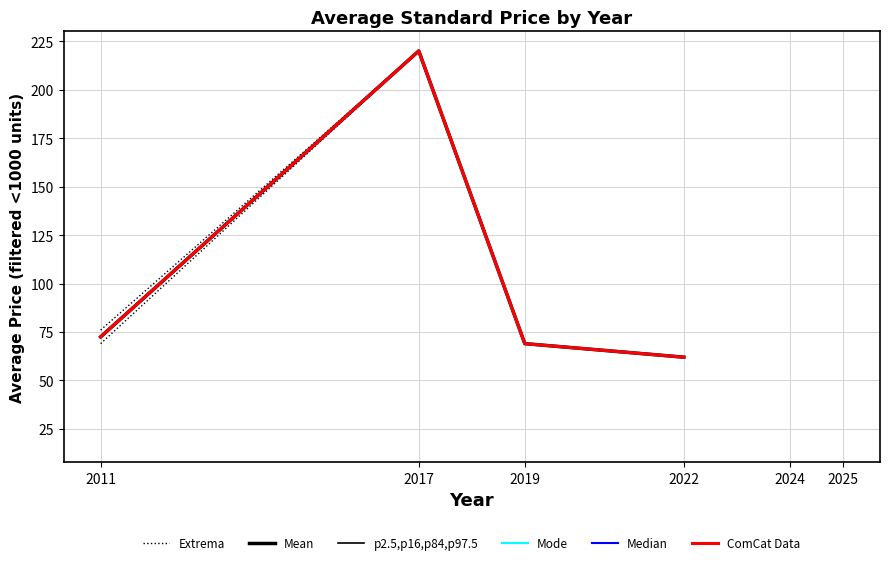

True or false: ComCat Data has a value of 72.5 at 2011.

True